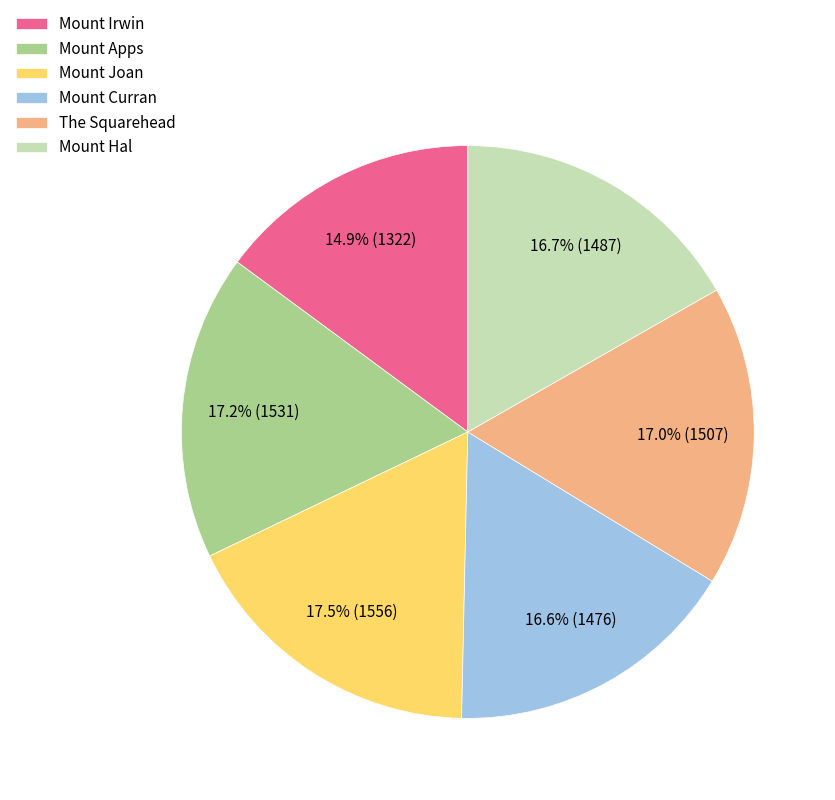

Which has a higher value, Mount Hal or Mount Joan?

Mount Joan